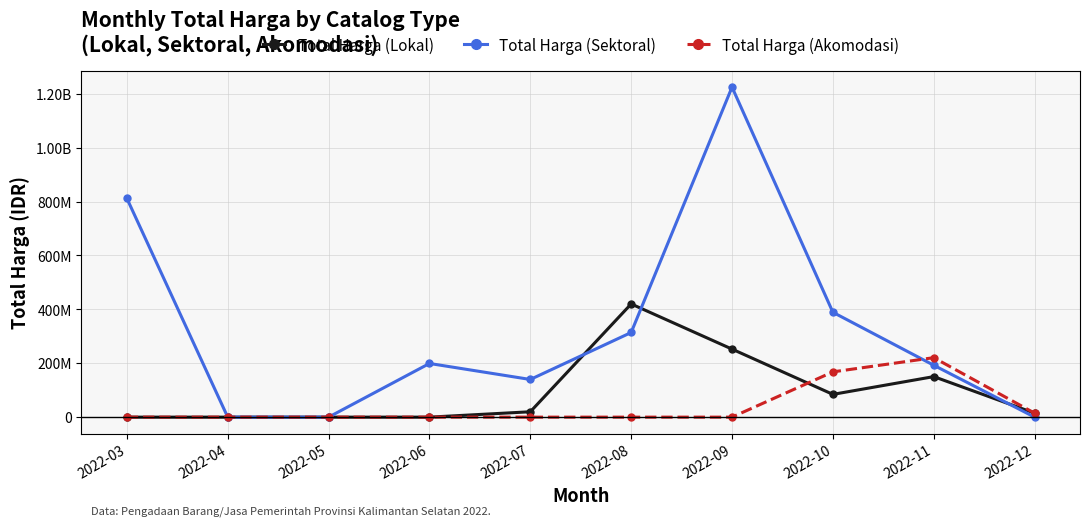

How many interior local valleys does the Total Harga (Lokal) series have?

1